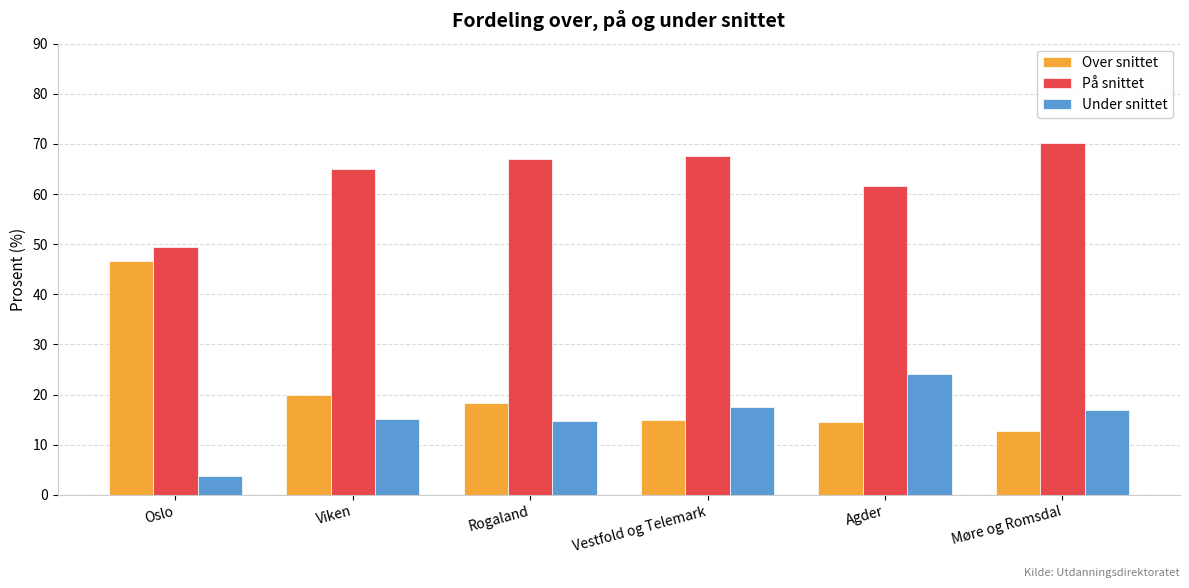

Is the value of På snittet at Viken greater than the value of Over snittet at Viken?

Yes